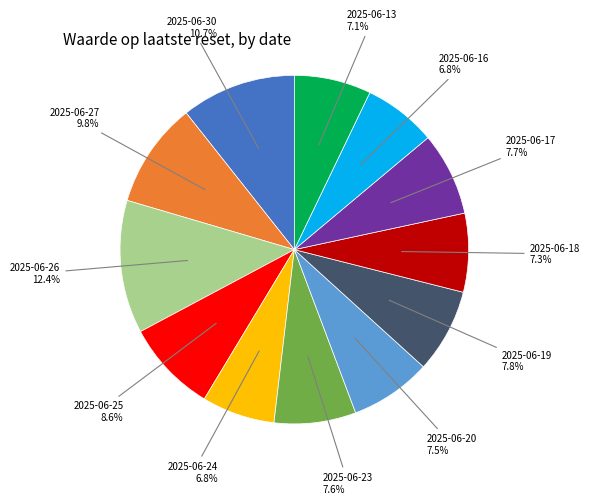

Does any single category account for the majority?

No